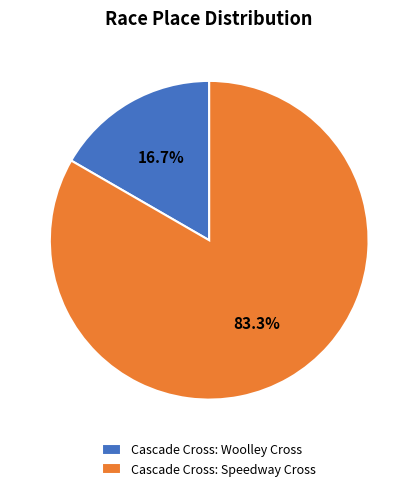

Is it true that Cascade Cross: Speedway Cross is 83% of the pie?

True